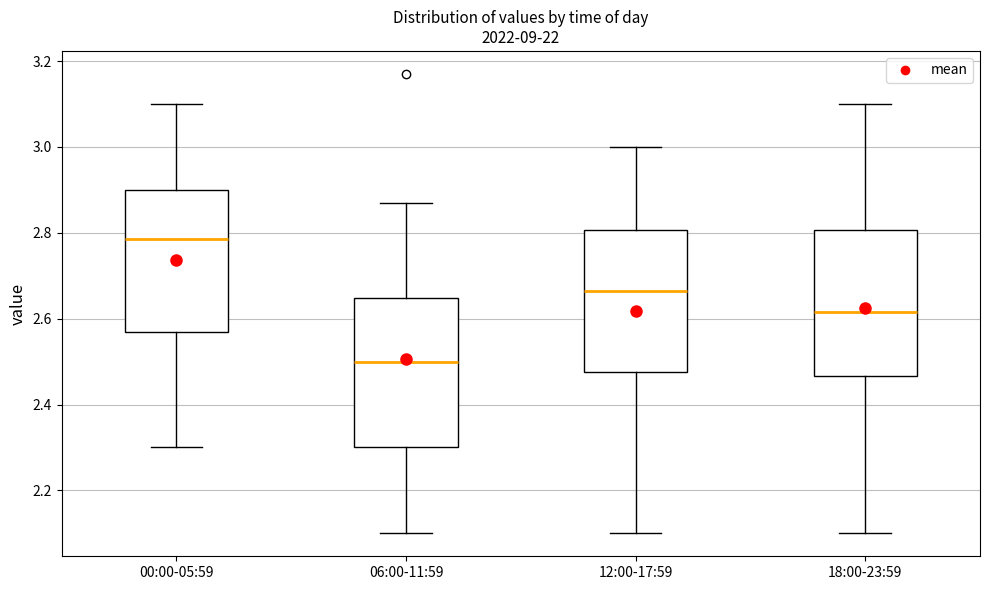

Reading left to right, transcribe this box plot: for each box, give where its median line is, the range the box spans, and where its two whiskers end, as read against the y-axis. The values are not printed on the chart, so give them approximately, as read against the axis.

00:00-05:59: median 2.78, box 2.58 to 2.90, whiskers 2.30 to 3.10
06:00-11:59: median 2.50, box 2.30 to 2.64, whiskers 2.10 to 2.88
12:00-17:59: median 2.66, box 2.48 to 2.80, whiskers 2.10 to 3.00
18:00-23:59: median 2.62, box 2.46 to 2.80, whiskers 2.10 to 3.10